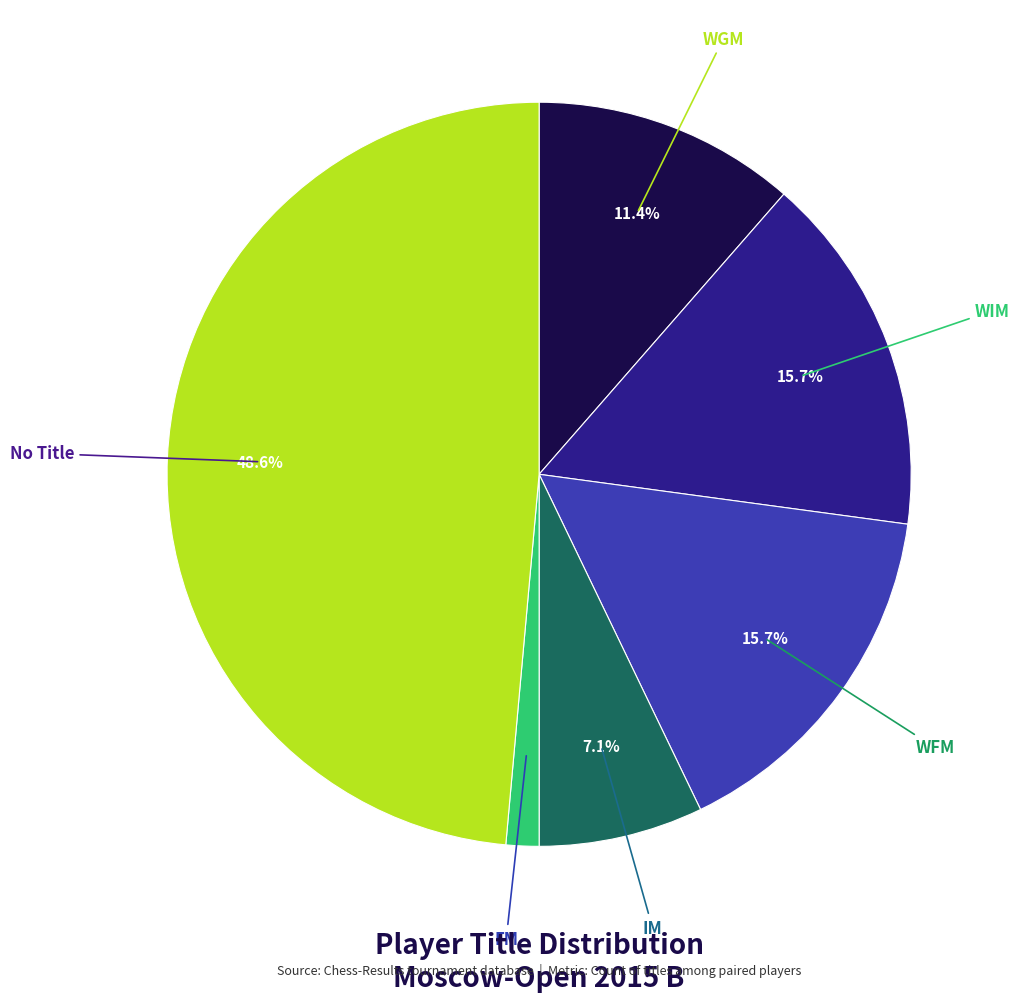

Is there any slice that represents more than half of the pie?

No